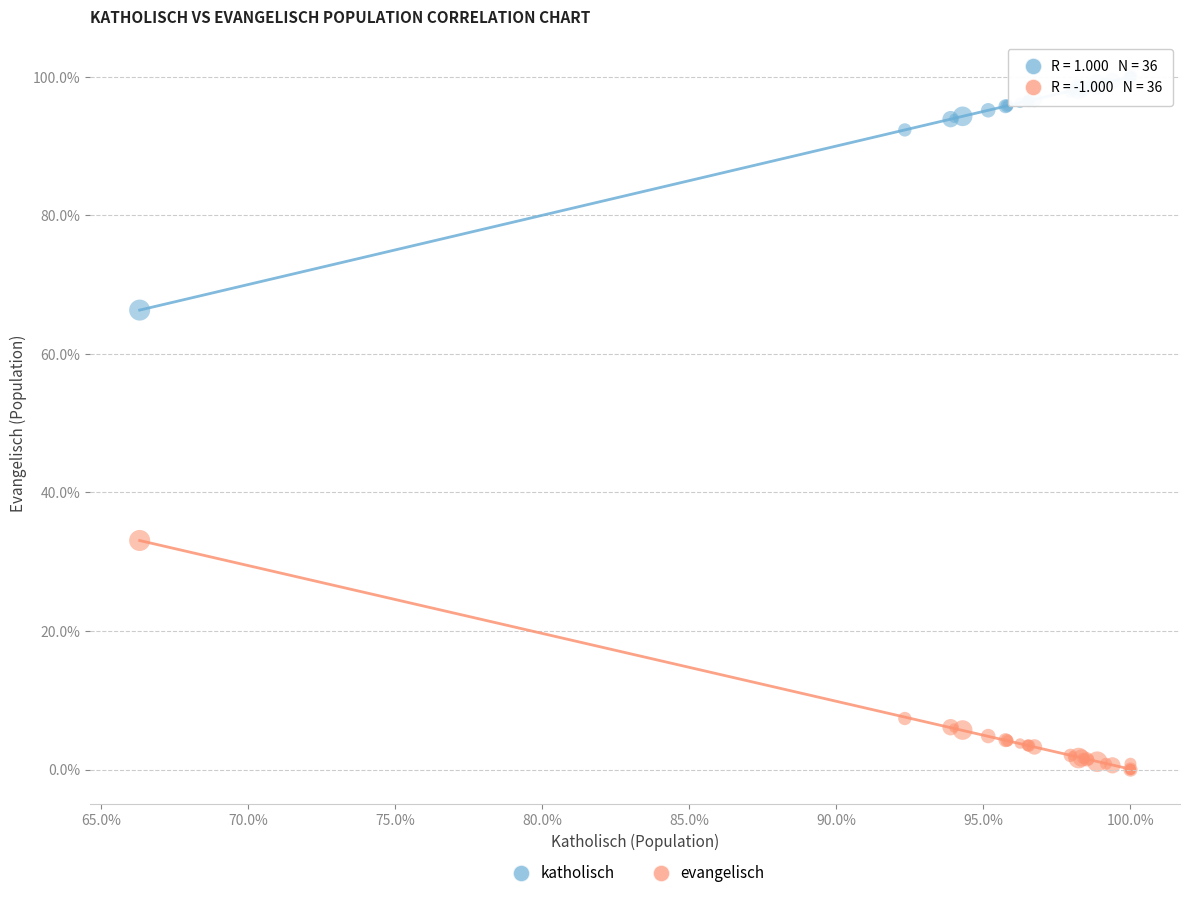

What is the X range (max minus min) for the scatter plot?

33.7